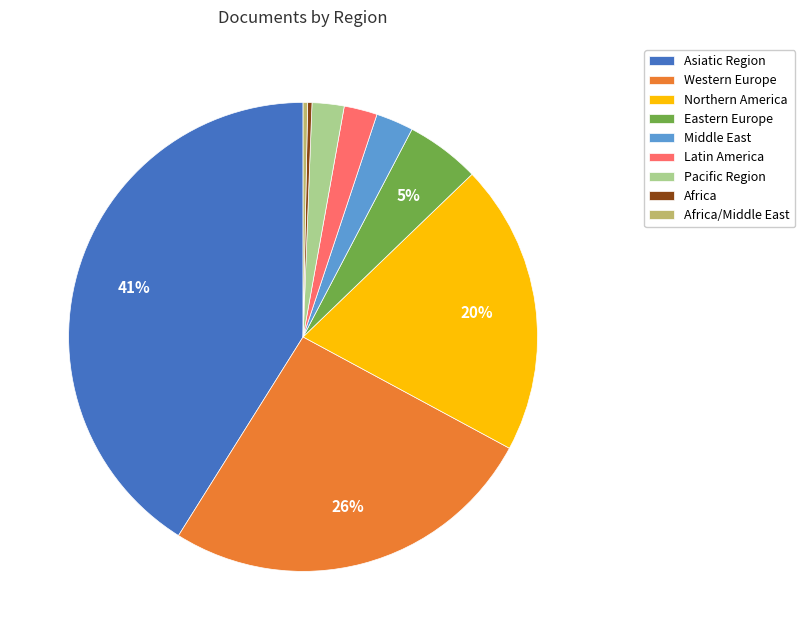

To the nearest percent, what percentage of the pie is Latin America?

2%